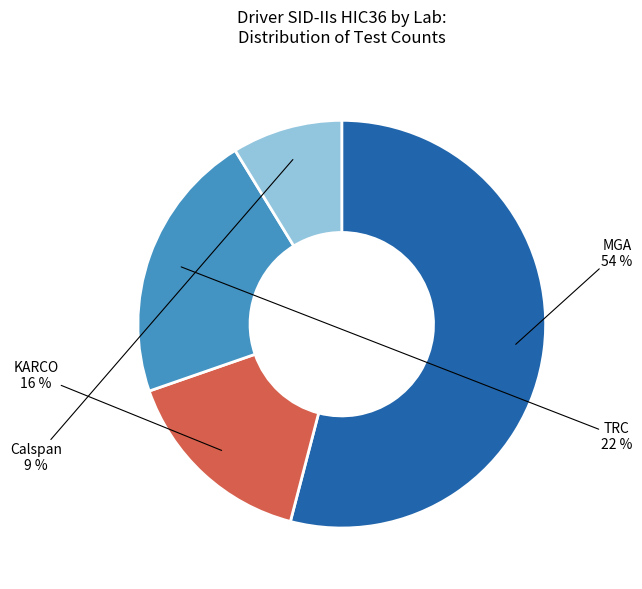

Is it true that KARCO is 20% of the pie?

False